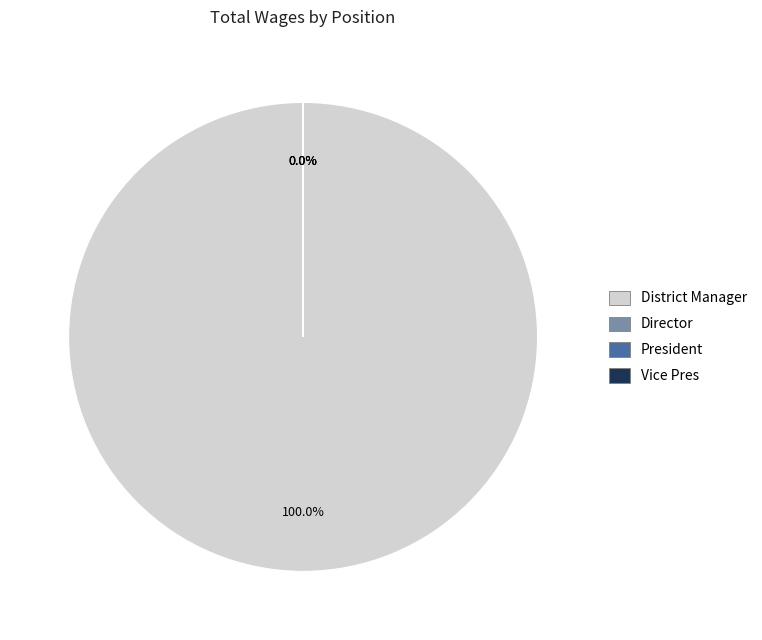

Does President represent more than half of the total?

No